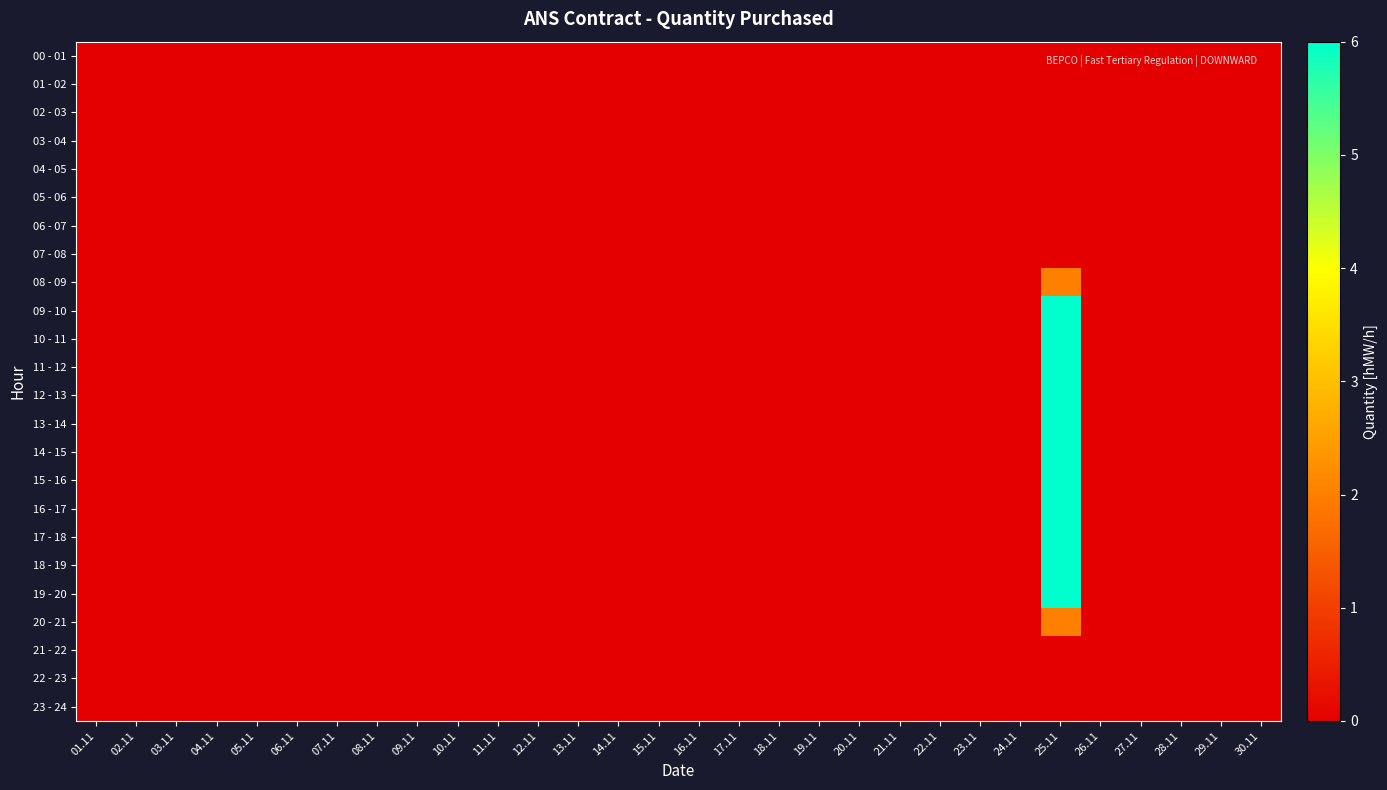

At how many categories does at least one series exceed 4?

1